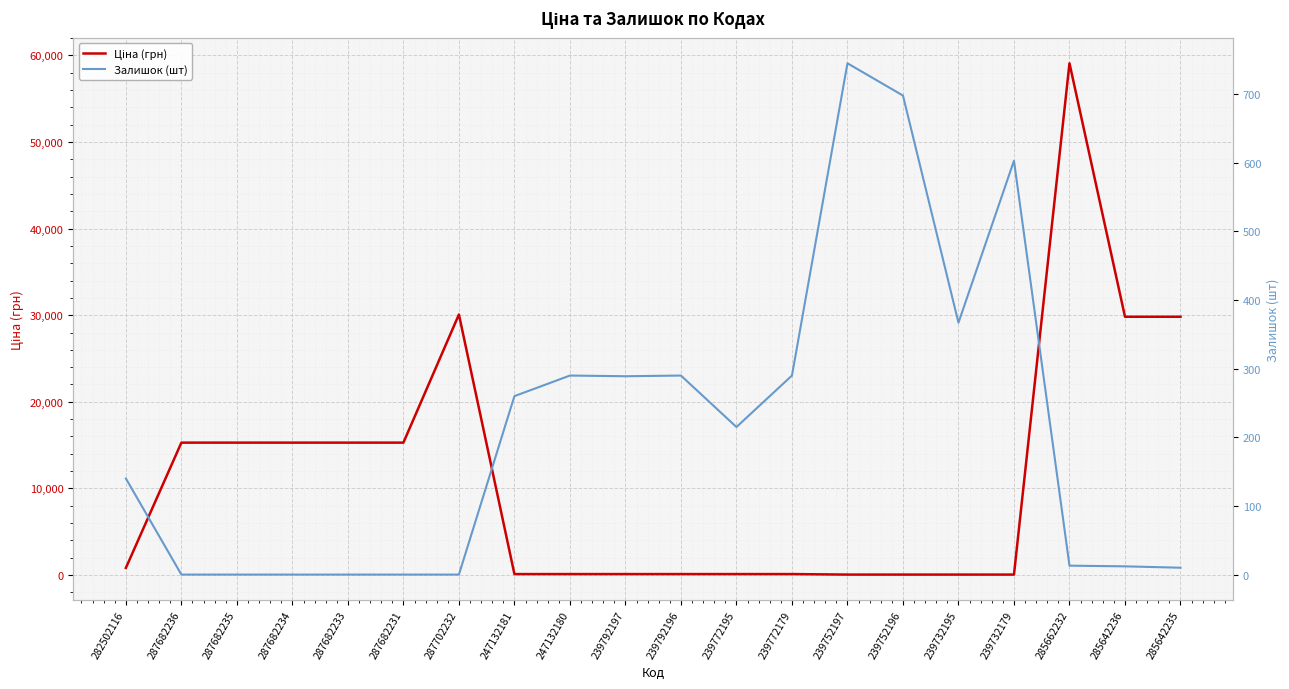

Which category has the highest value across all series?

285662232